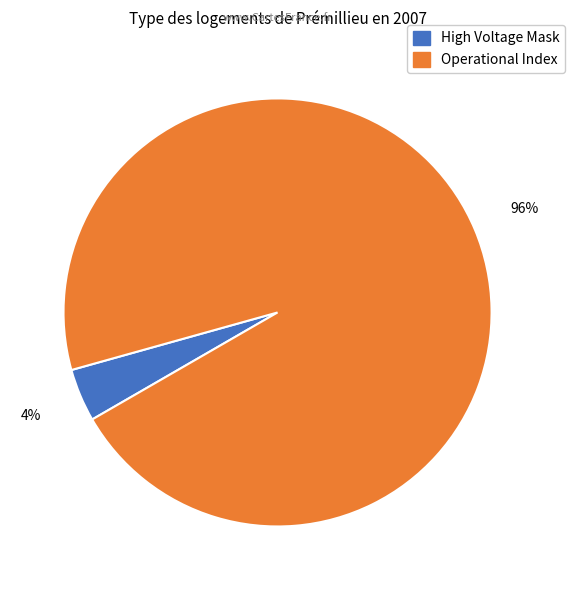

Count the number of slices in the pie.

2